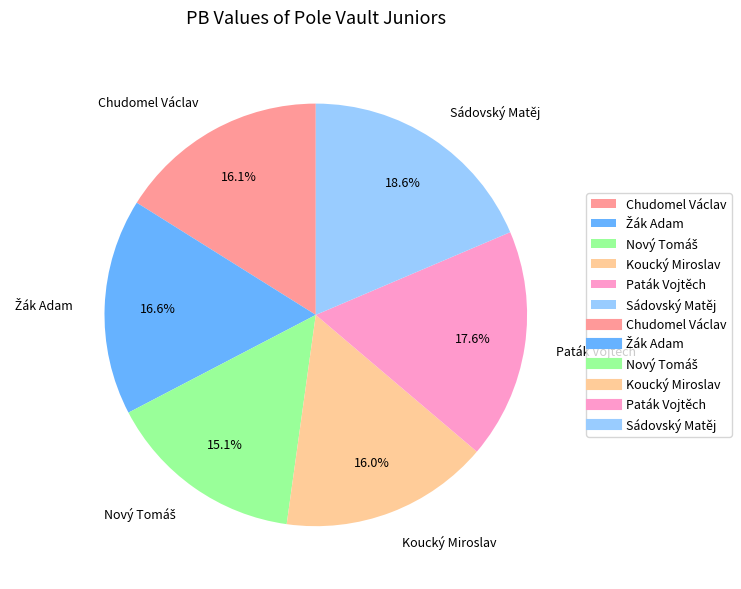

Approximately how many times larger is the value at Koucký Miroslav compared to Paták Vojtěch?

0.9